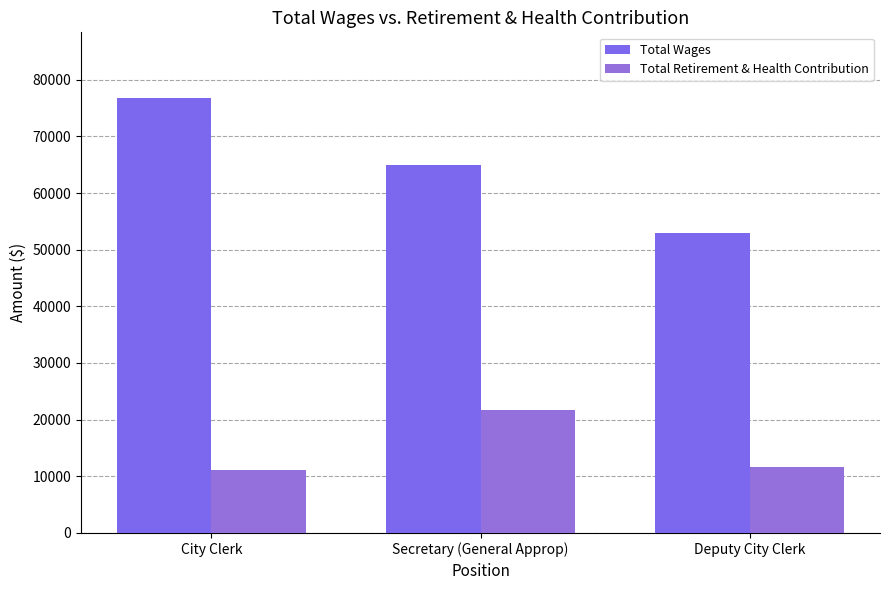

What is the spread (max minus min) of values at Deputy City Clerk?

41193